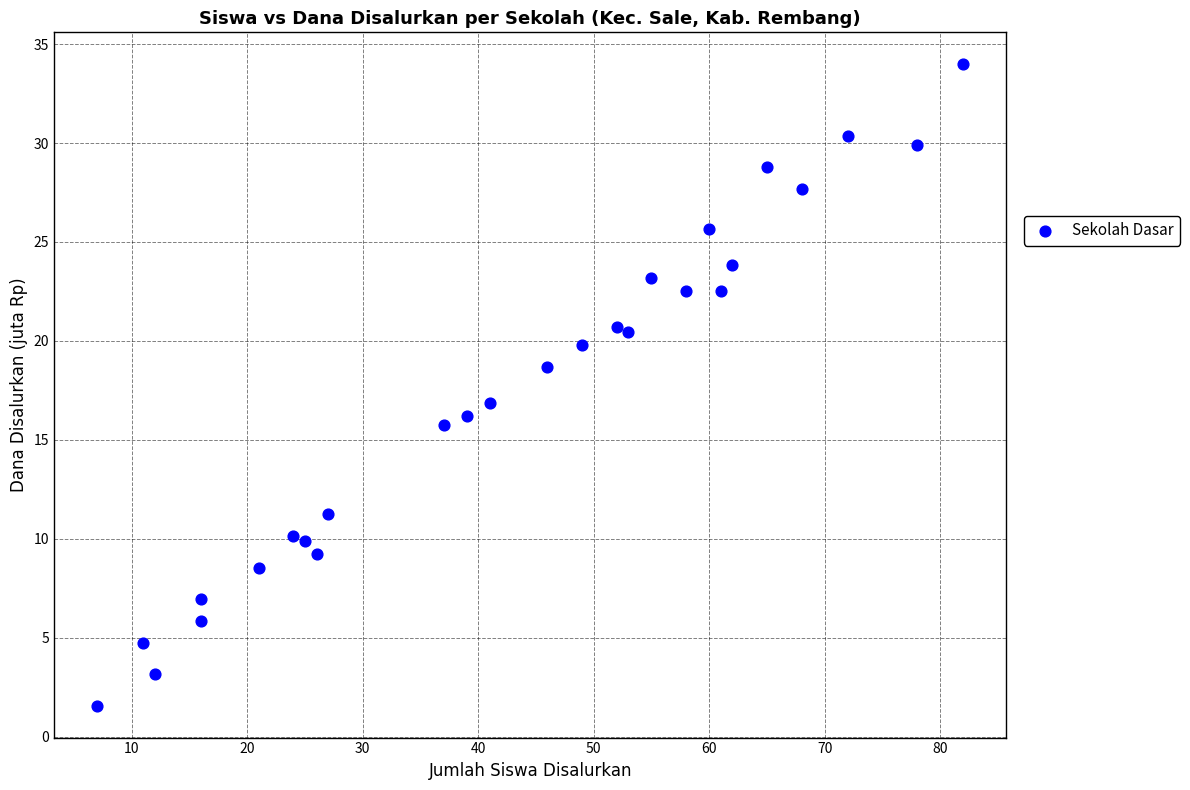

What is the range of X values (max minus min)?

75.0